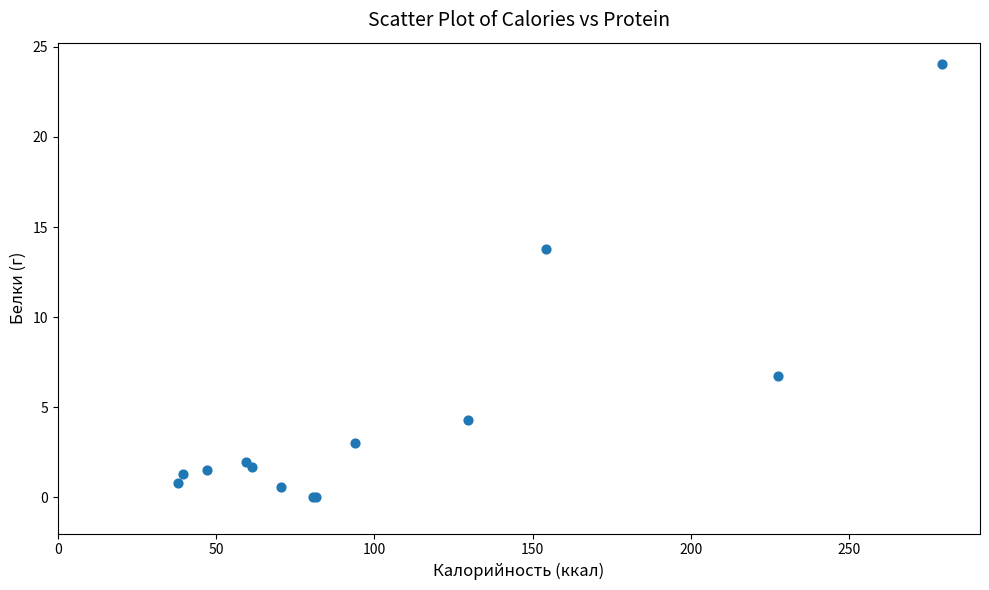

What Y value in the scatter plot is closest to 12?

13.8